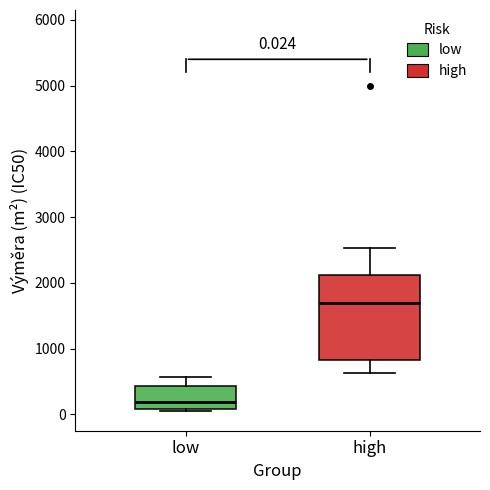

Which box's median line is the highest?

high